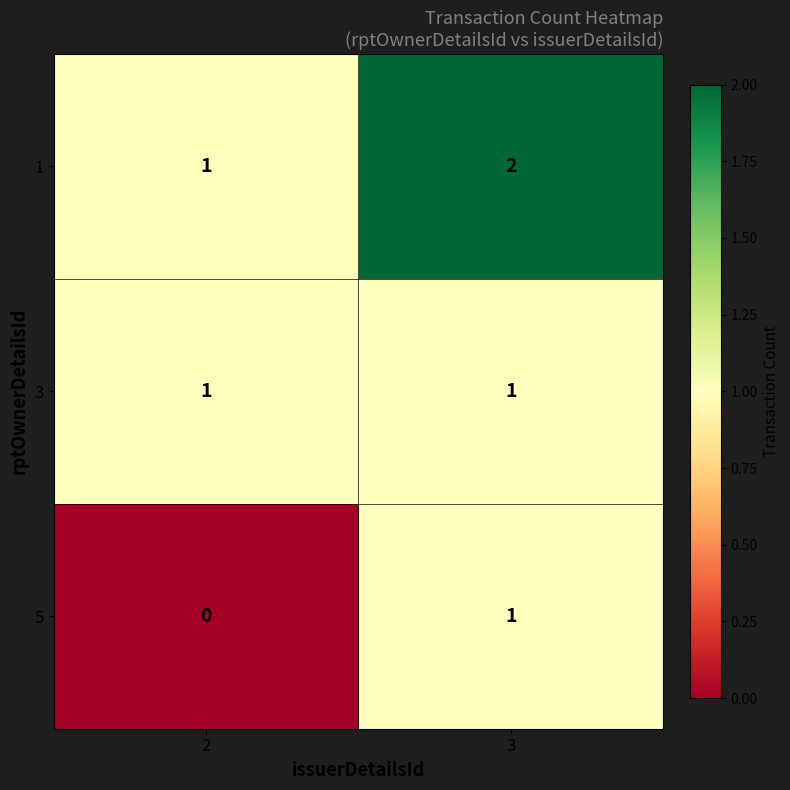

Rank the categories by 1 value from highest to lowest.

3, 2